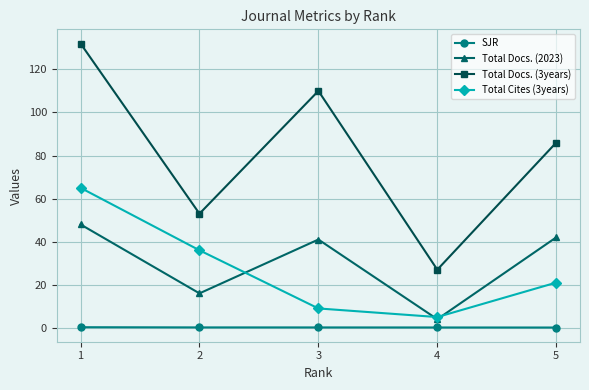

Is the value of Total Cites (3years) at 2 greater than the value of SJR at 1?

Yes